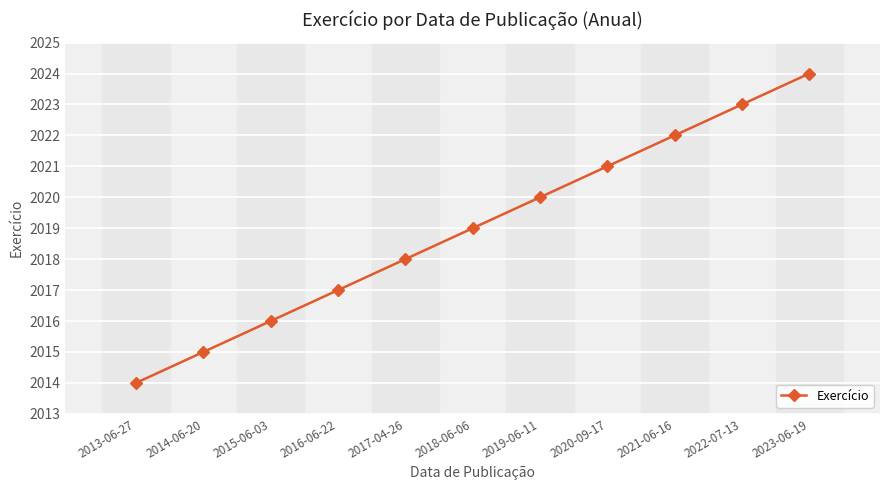

Does the chart display data point markers on the line(s)?

Yes